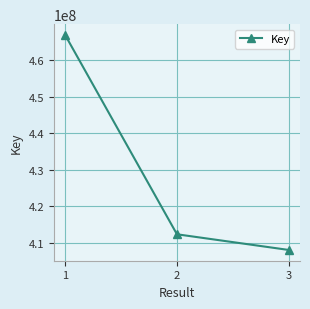

What is the smallest value displayed?

407966841